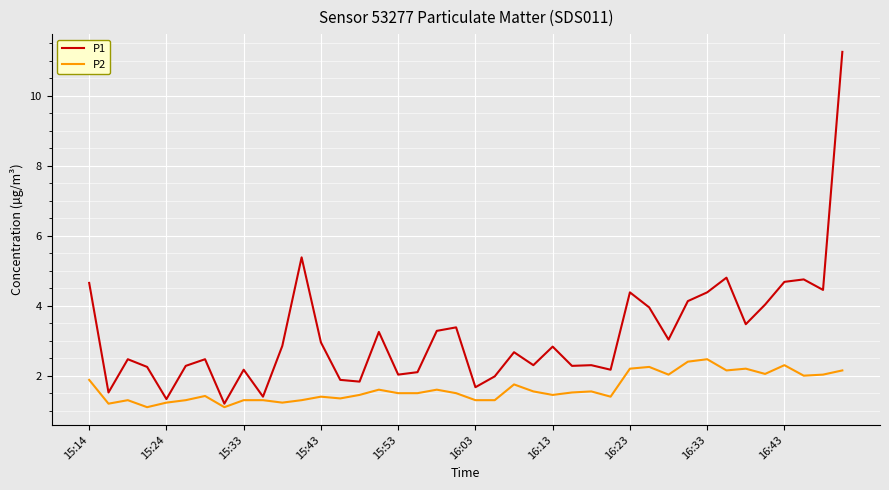

True or false: P2 and P1 intersect in this chart.

False